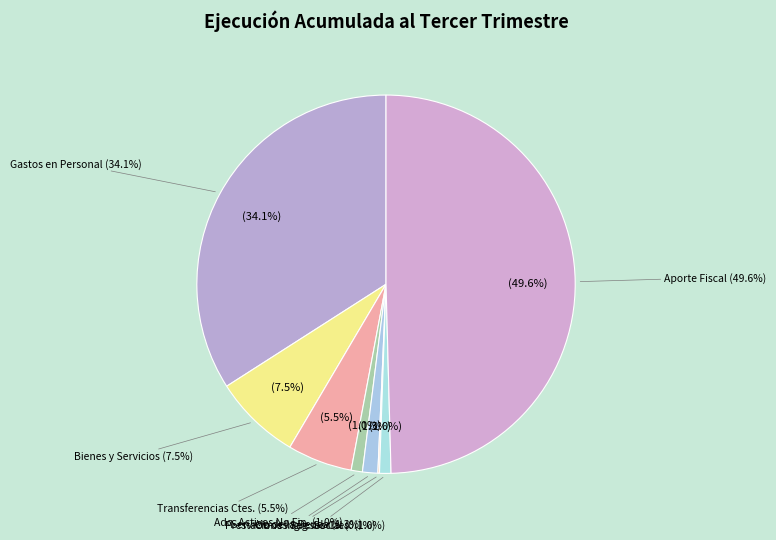

The PRESTACIONES DE SEGURIDAD SOCIAL slice represents 0% of the pie. True or false?

True